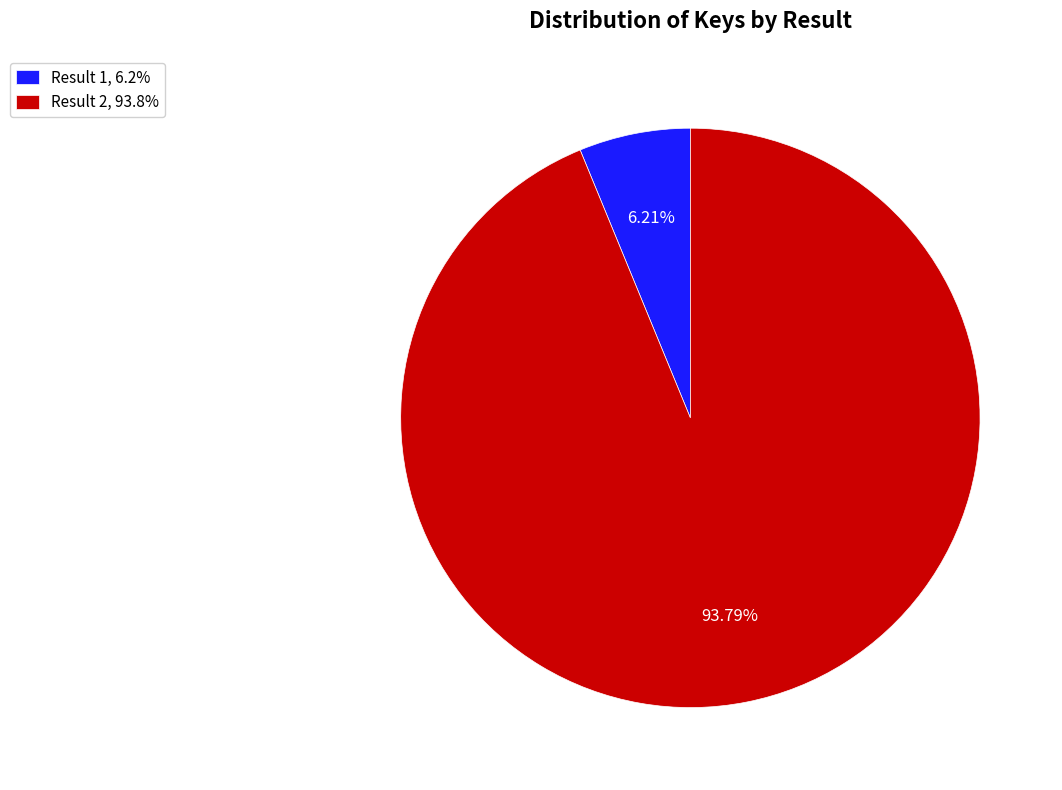

What is the ratio of the value at Result 2, 93.8% to the value at Result 1, 6.2%?

15.1